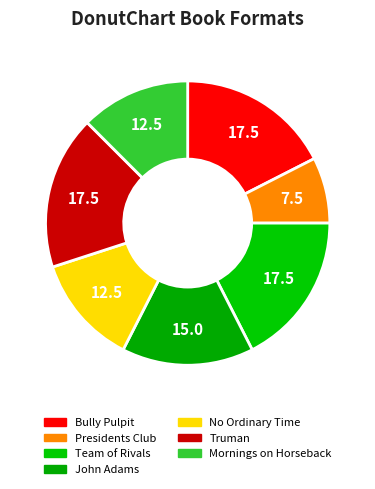

Approximately how many times larger is the value at Truman compared to Bully Pulpit?

1.0